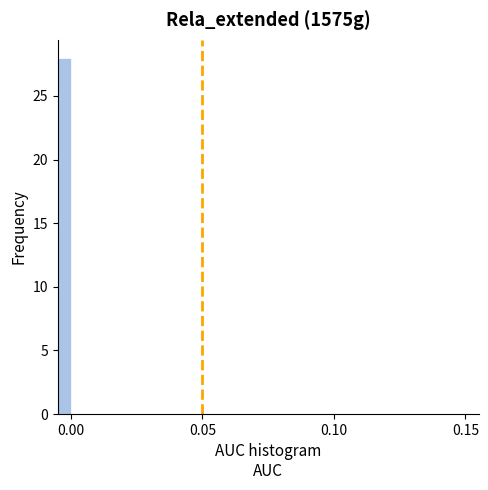

Around what value on the x-axis is the tallest bar? Give the approximate position of its centre, as read against the axis.

0.000